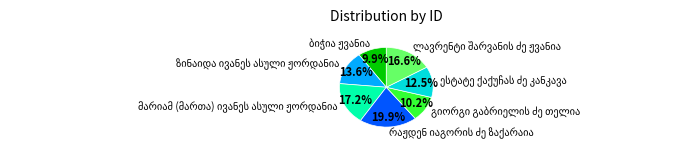

Count the number of slices in the pie.

7